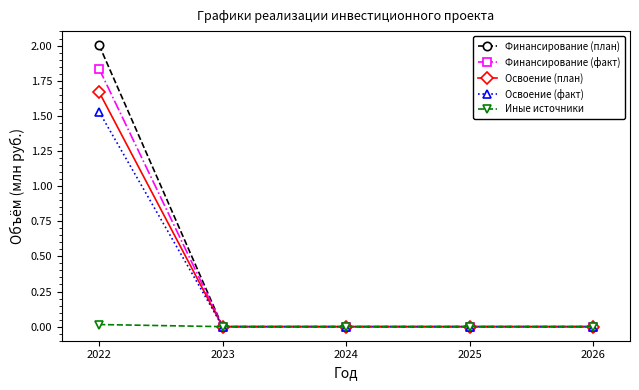

Which series has the widest spread of values?

Финансирование (план)